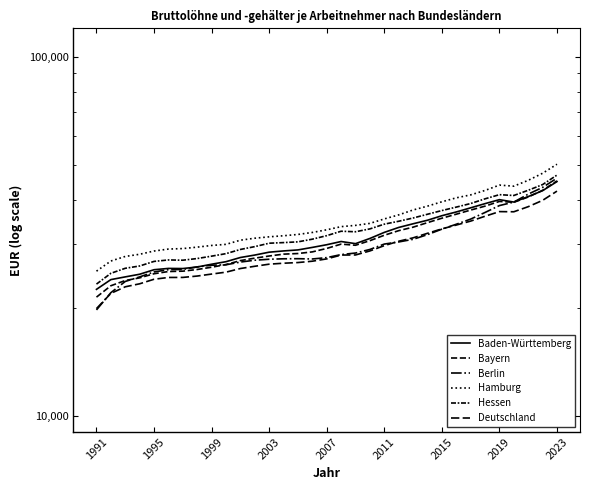

How many values in the Hamburg series are below 32935?

16